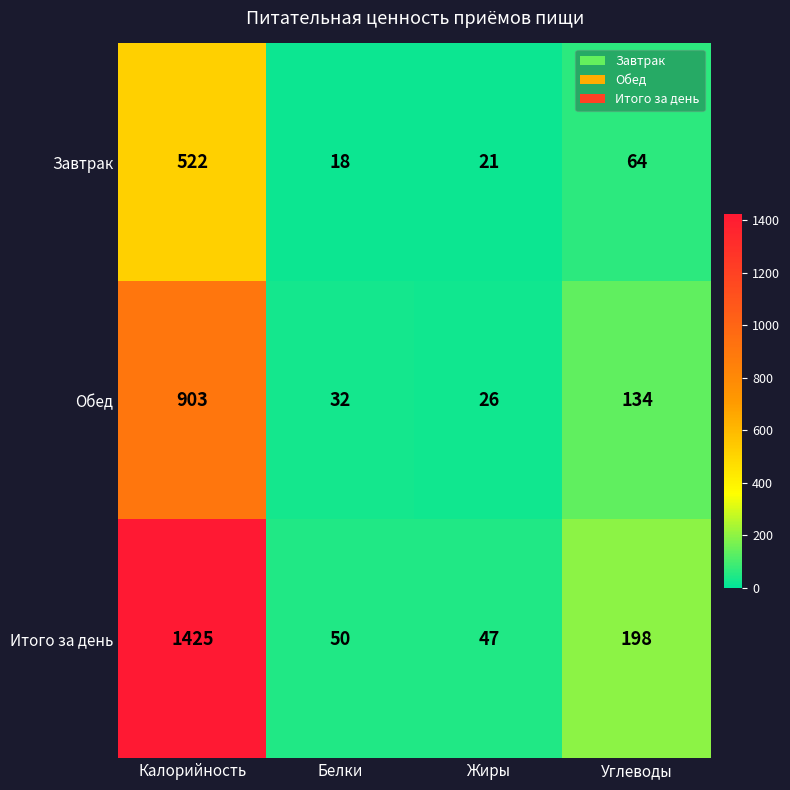

Reading left to right, extract all data points from this chart.

Завтрак: 522	18	21	64
Обед: 903	32	26	134
Итого за день: 1425	50	47	198